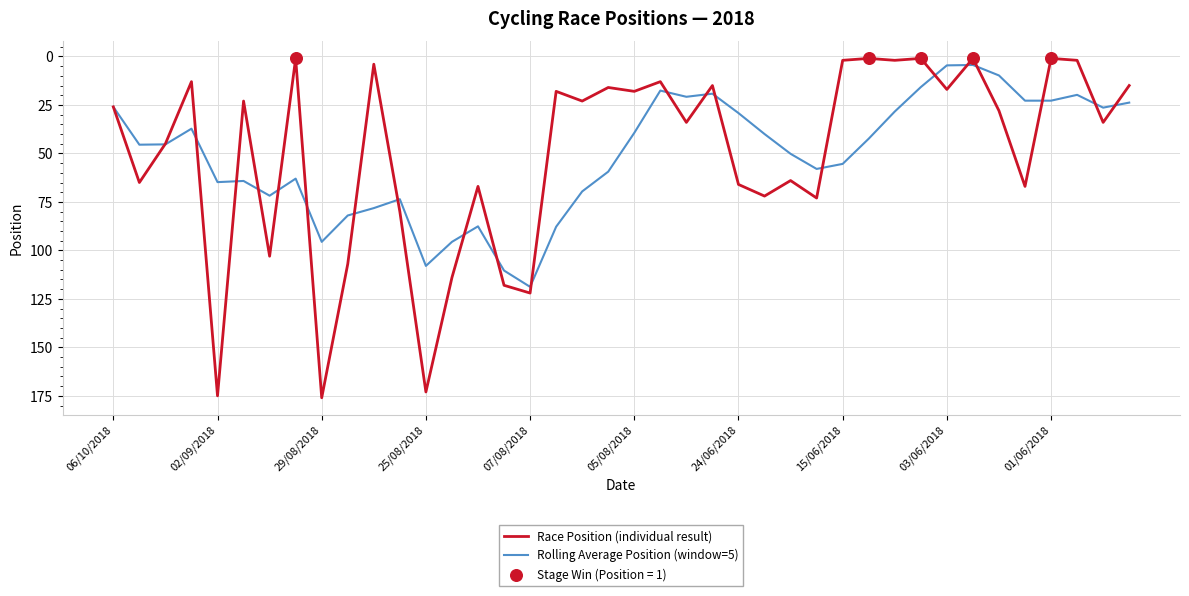

Which series has the largest range (max minus min)?

Race Position (individual result)